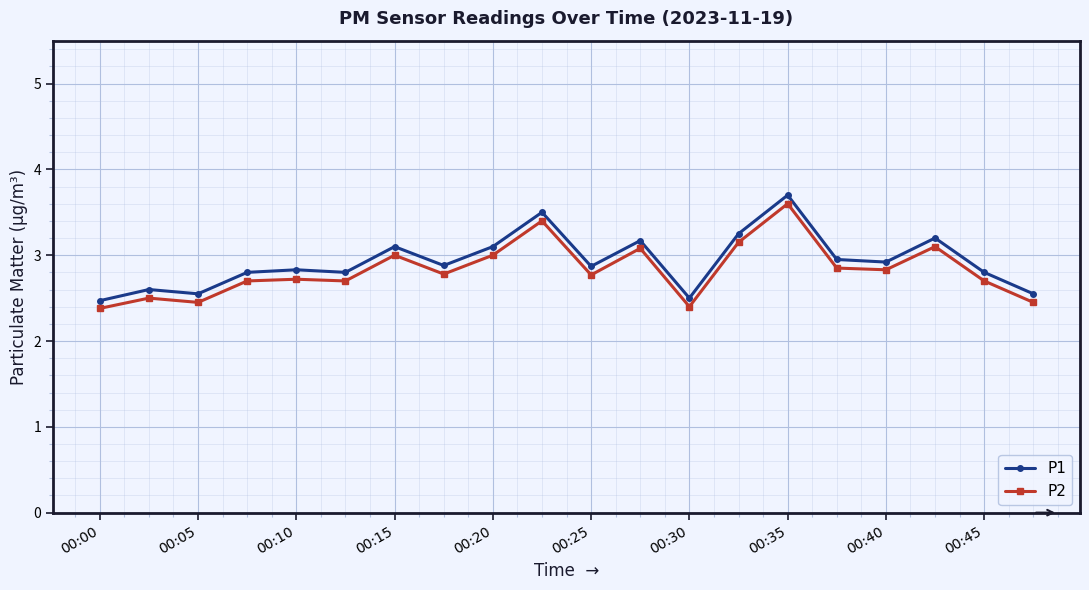

Does the chart have visible grid lines?

Yes